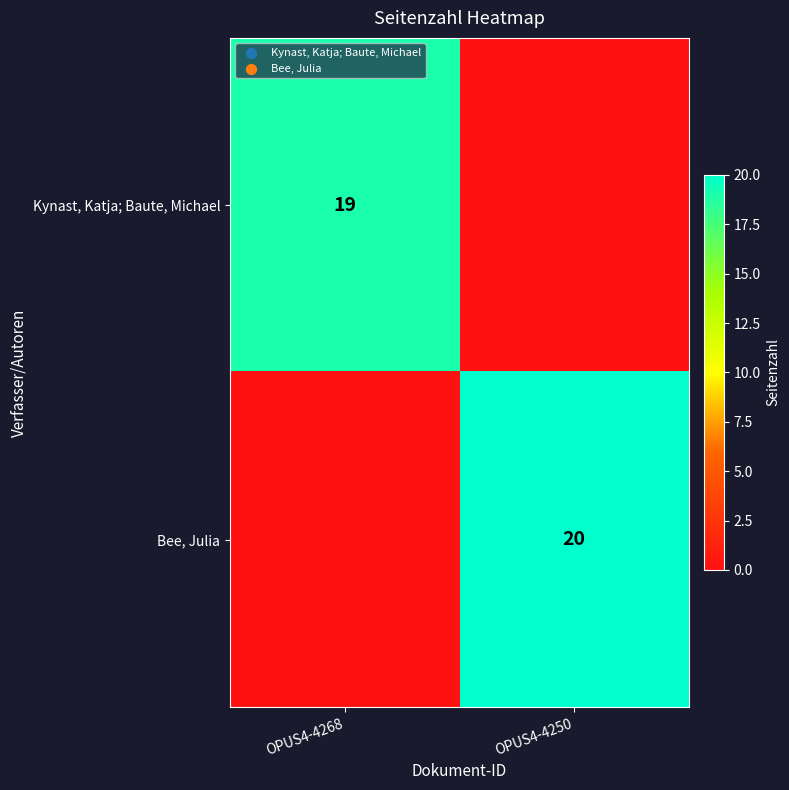

Is it true that Kynast, Katja; Baute, Michael equals 33 at OPUS4-4268?

False